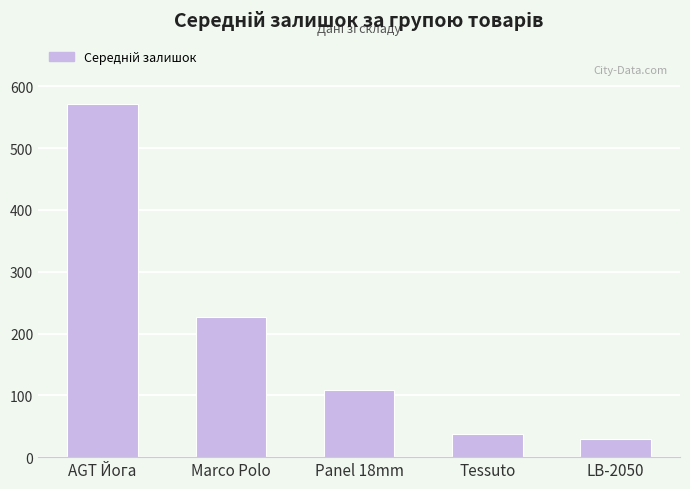

Does the chart contain any negative values?

No